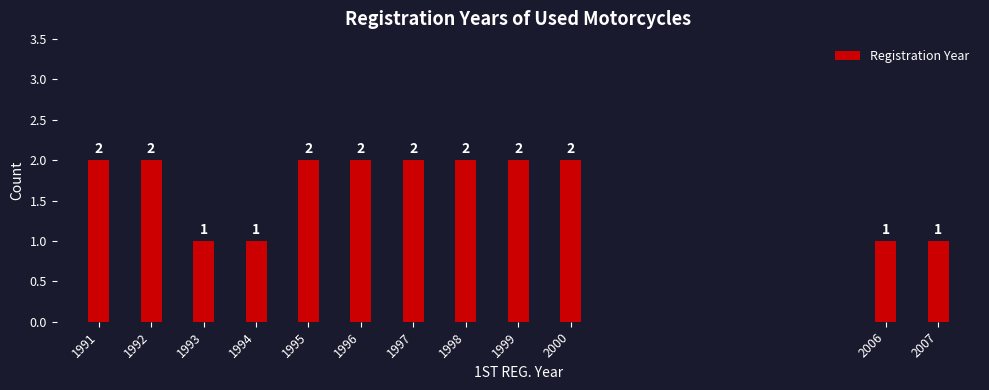

Reading left to right, transcribe all the data shown in this chart.

1991=2	1992=2	1993=1	1994=1	1995=2	1996=2	1997=2	1998=2	1999=2	2000=2	2006=1	2007=1